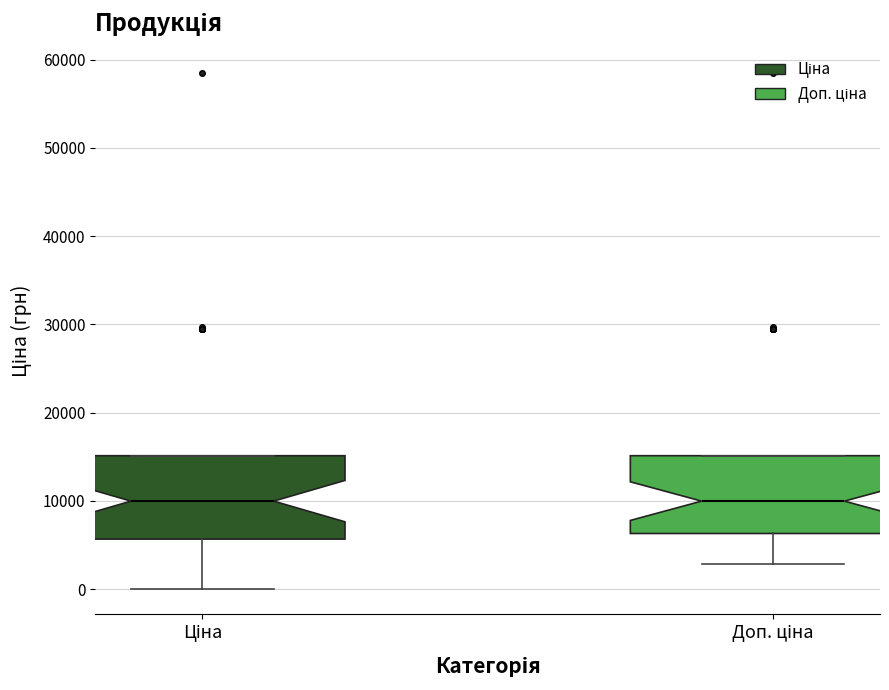

Reading left to right, read every box against the y-axis: the position of its median line, the range the box covers, and the ends of its whiskers. The values are not printed on the chart, so give them approximately, as read against the axis.

Ціна: median 10000, box 6000 to 15000, whiskers 0 to 15000
Доп. ціна: median 10000, box 6000 to 15000, whiskers 3000 to 15000